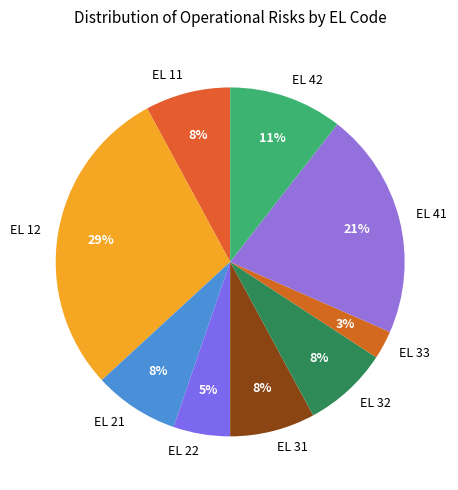

Which slice is the smallest?

EL 33